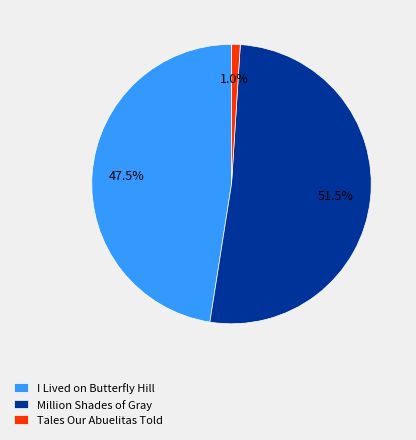

Which slice is the largest?

Million Shades of Gray